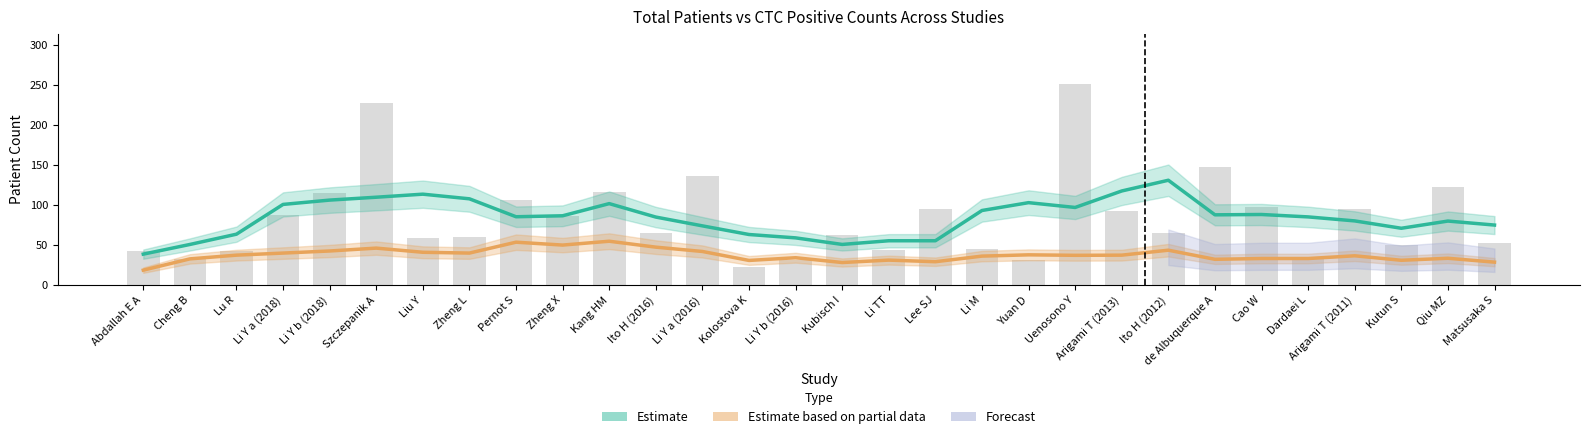

Reading left to right, transcribe all the data shown in this chart.

Total Patients (Estimate): 38.7	50.8	63.6	100.8	106.2	109.8	113.6	107.8	85.4	86.6	101.8	85.0	74.0	63.2	59.0	50.8	55.4	55.4	93.2	103.0	97.0	117.6	131.0	87.8	88.2	85.2	80.2	71.0	80.0	75.0
CTC Positive (Estimate based on partial data): 18.7	32.8	37.4	40.0	42.6	46.2	41.0	40.0	53.6	50.0	54.8	47.4	42.0	30.8	34.2	28.2	31.2	29.2	36.2	37.8	37.2	37.4	43.6	32.2	33.2	33.2	36.6	31.0	33.5	28.7